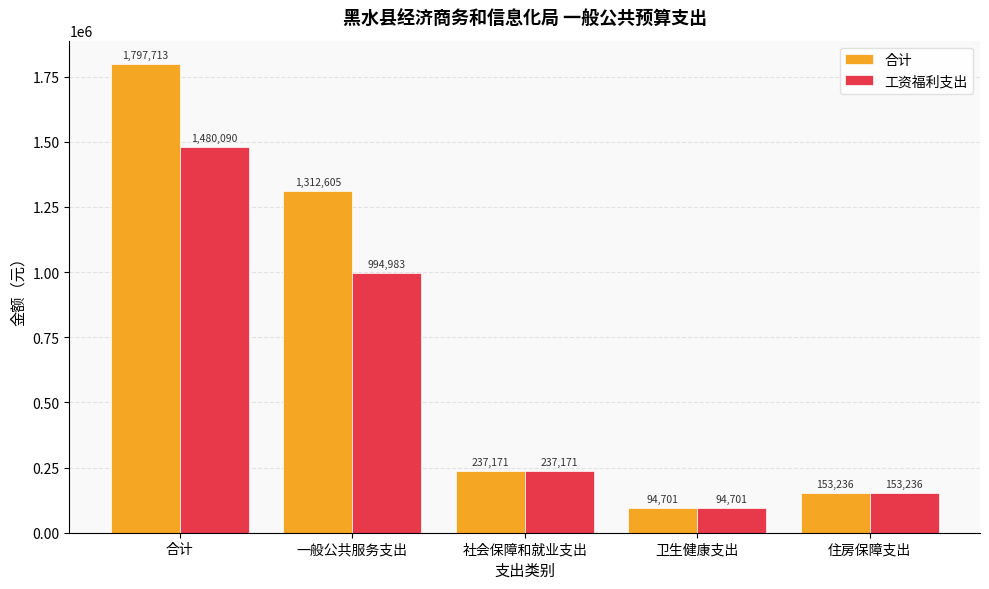

The 工资福利支出 series shows 1480090.4 at 合计. True or false?

True